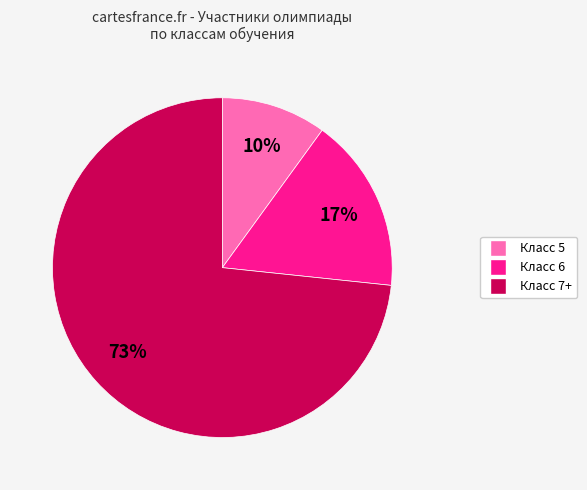

To the nearest percent, what is the average slice percentage?

33%